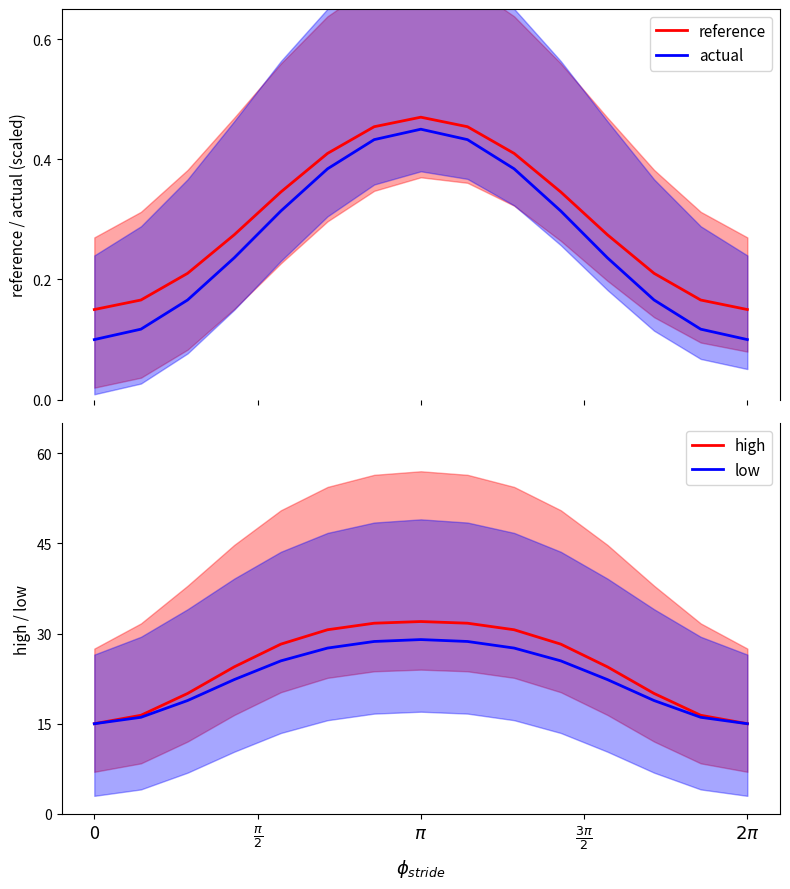

What are all the series names shown in the legend?

reference, actual, high, low